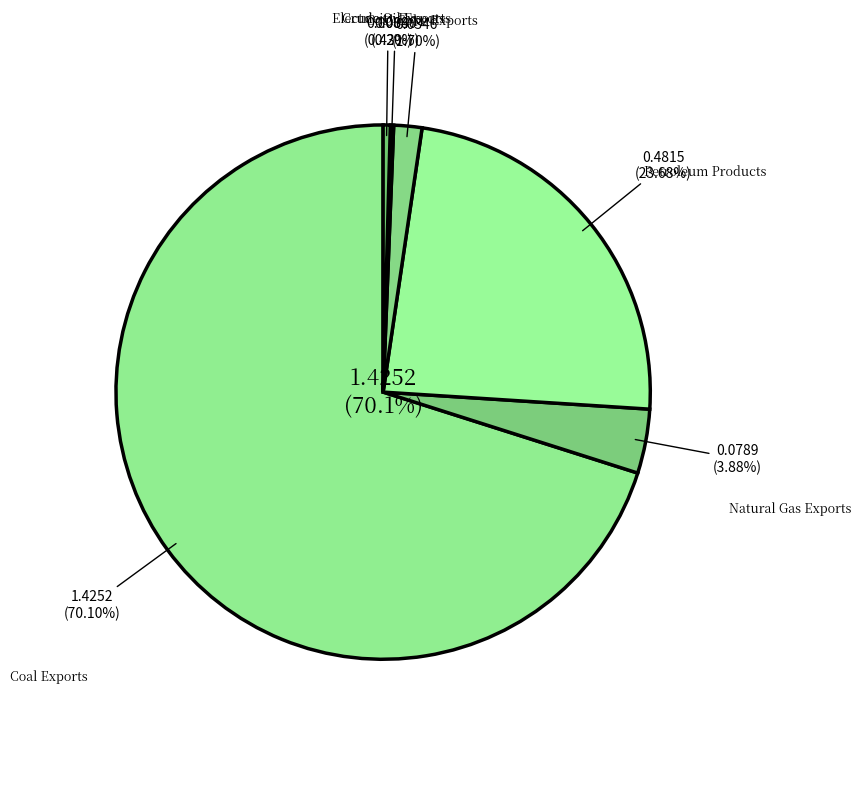

Which has a higher value, Natural Gas Exports or Petroleum Products?

Petroleum Products